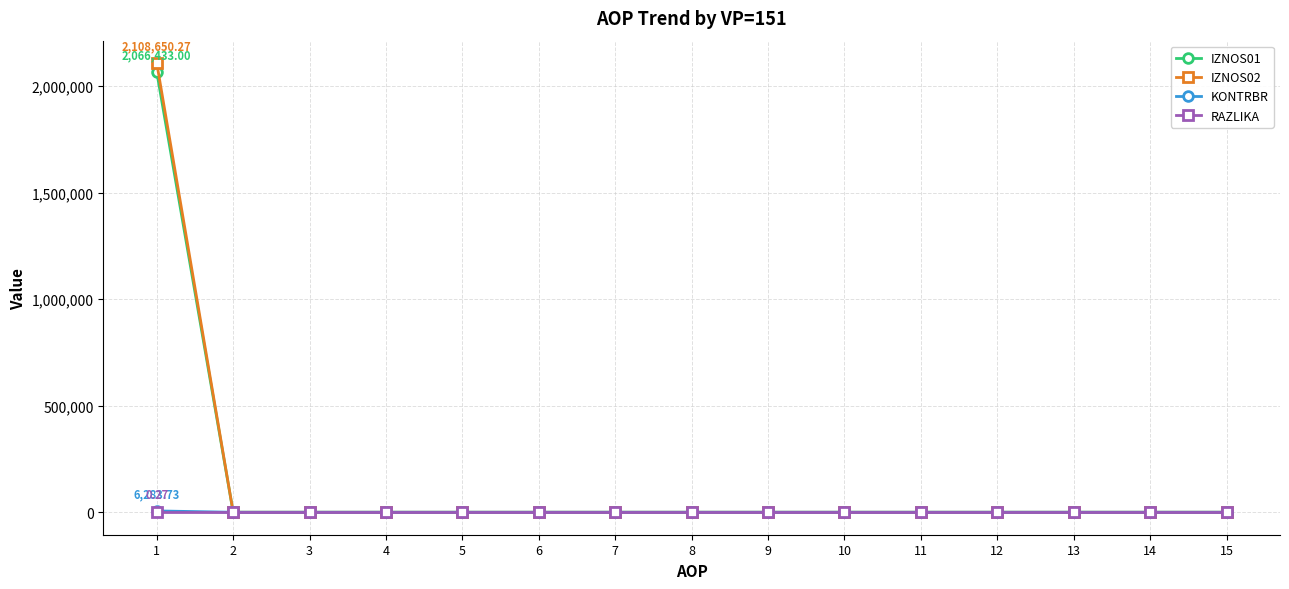

What are all the series names shown in the legend?

IZNOS01, IZNOS02, KONTRBR, RAZLIKA